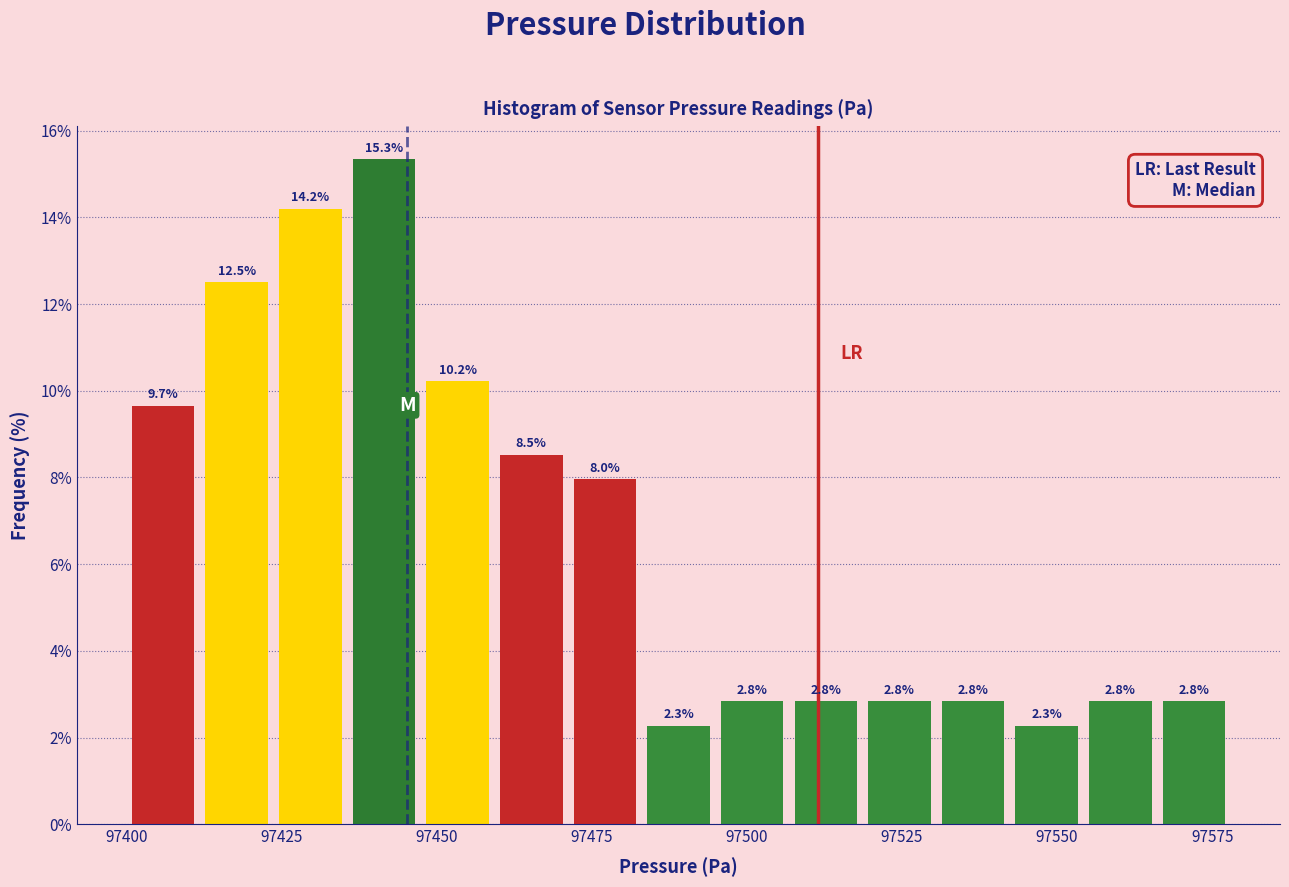

Read against the x-axis, roughly where is the centre of the tallest bar?

97440